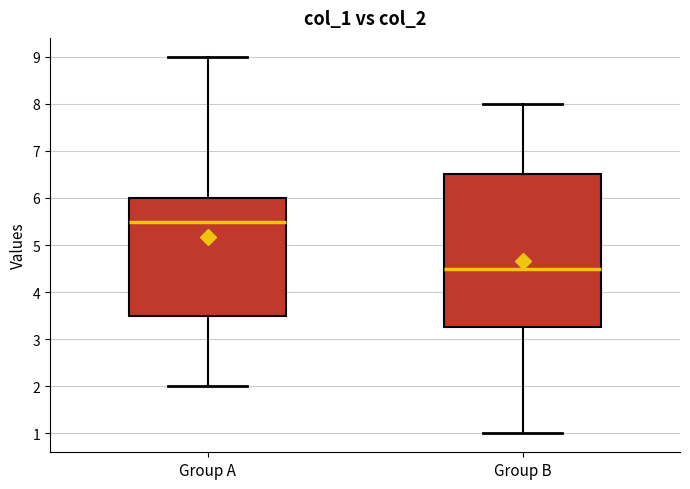

Reading left to right, read every box against the y-axis: the position of its median line, the range the box covers, and the ends of its whiskers. The values are not printed on the chart, so give them approximately, as read against the axis.

Group A: median 5.5, box 3.5 to 6.0, whiskers 2.0 to 9.0
Group B: median 4.5, box 3.3 to 6.5, whiskers 1.0 to 8.0